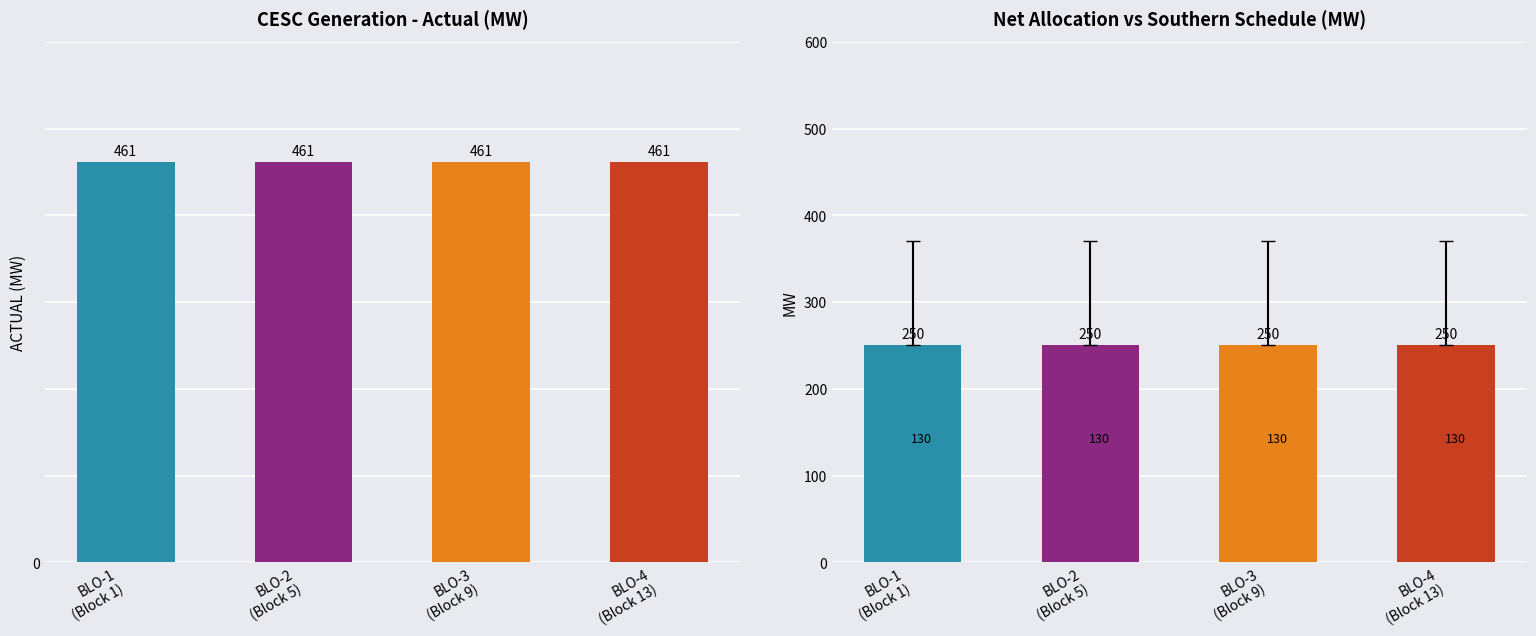

The value of ACTUAL at BLO-1
(Block 1) is 461. True or false?

True